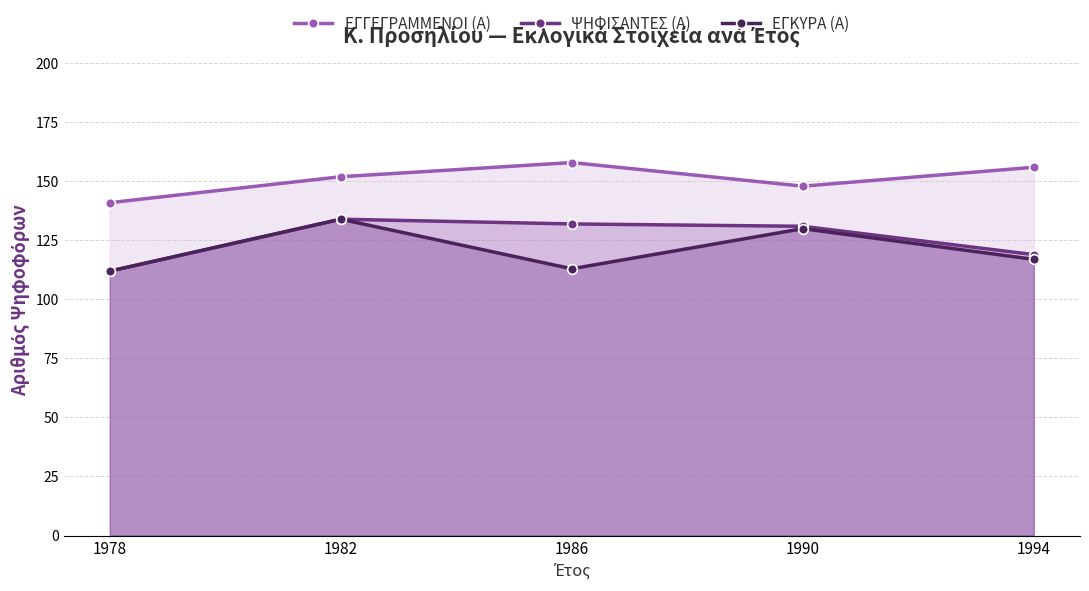

What is the difference between the maximum and minimum values in the ΕΓΓΕΓΡΑΜΜΕΝΟΙ (Α) series?

17